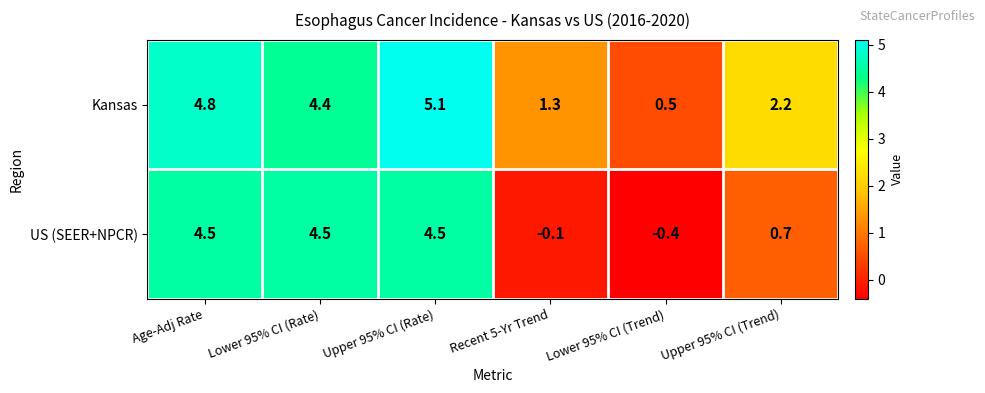

How many data points in Kansas are less than 4?

3